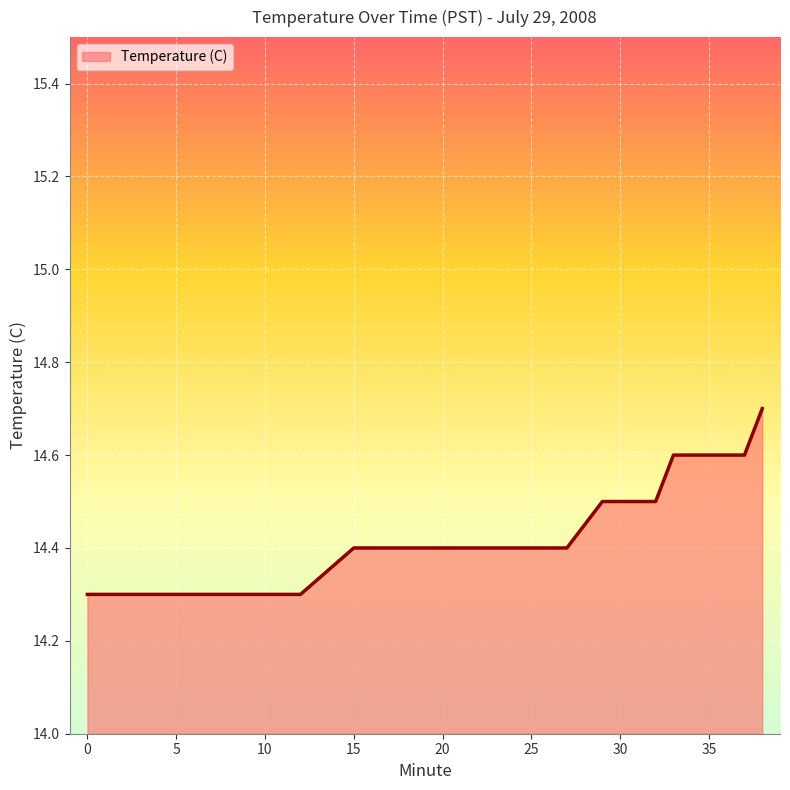

What is the difference between the maximum and second lowest values?

0.4